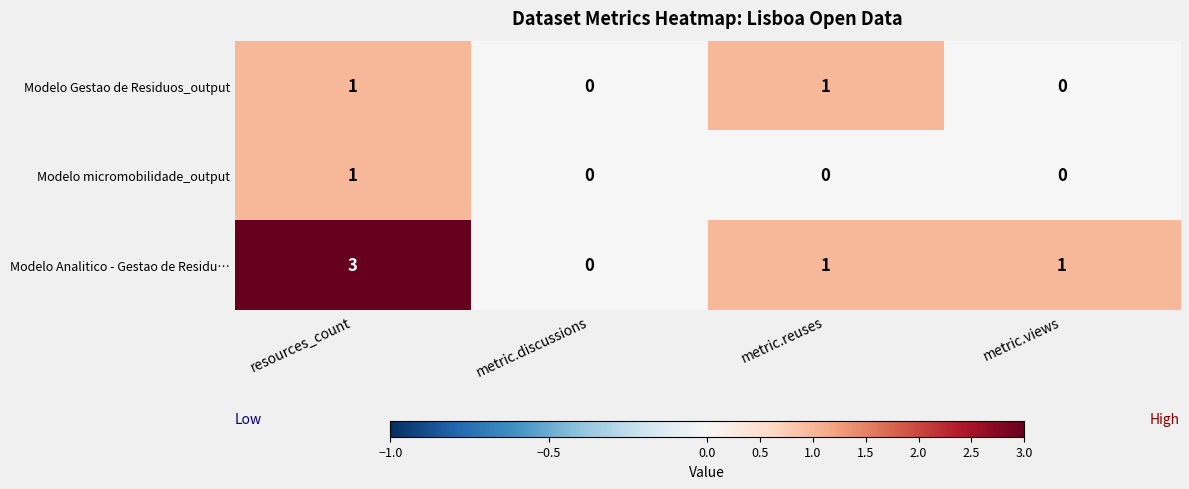

The value of Modelo Analitico - Gestao de Residu… at resources_count is 3. True or false?

True